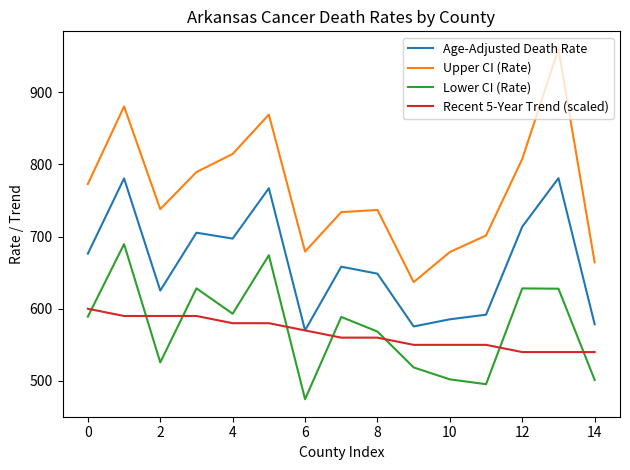

Which series has the largest total across all categories?

Upper CI (Rate)